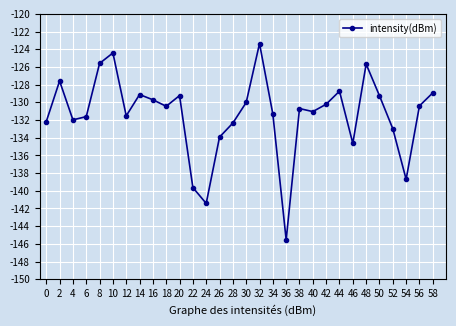

Which category has the highest value across all series?

32